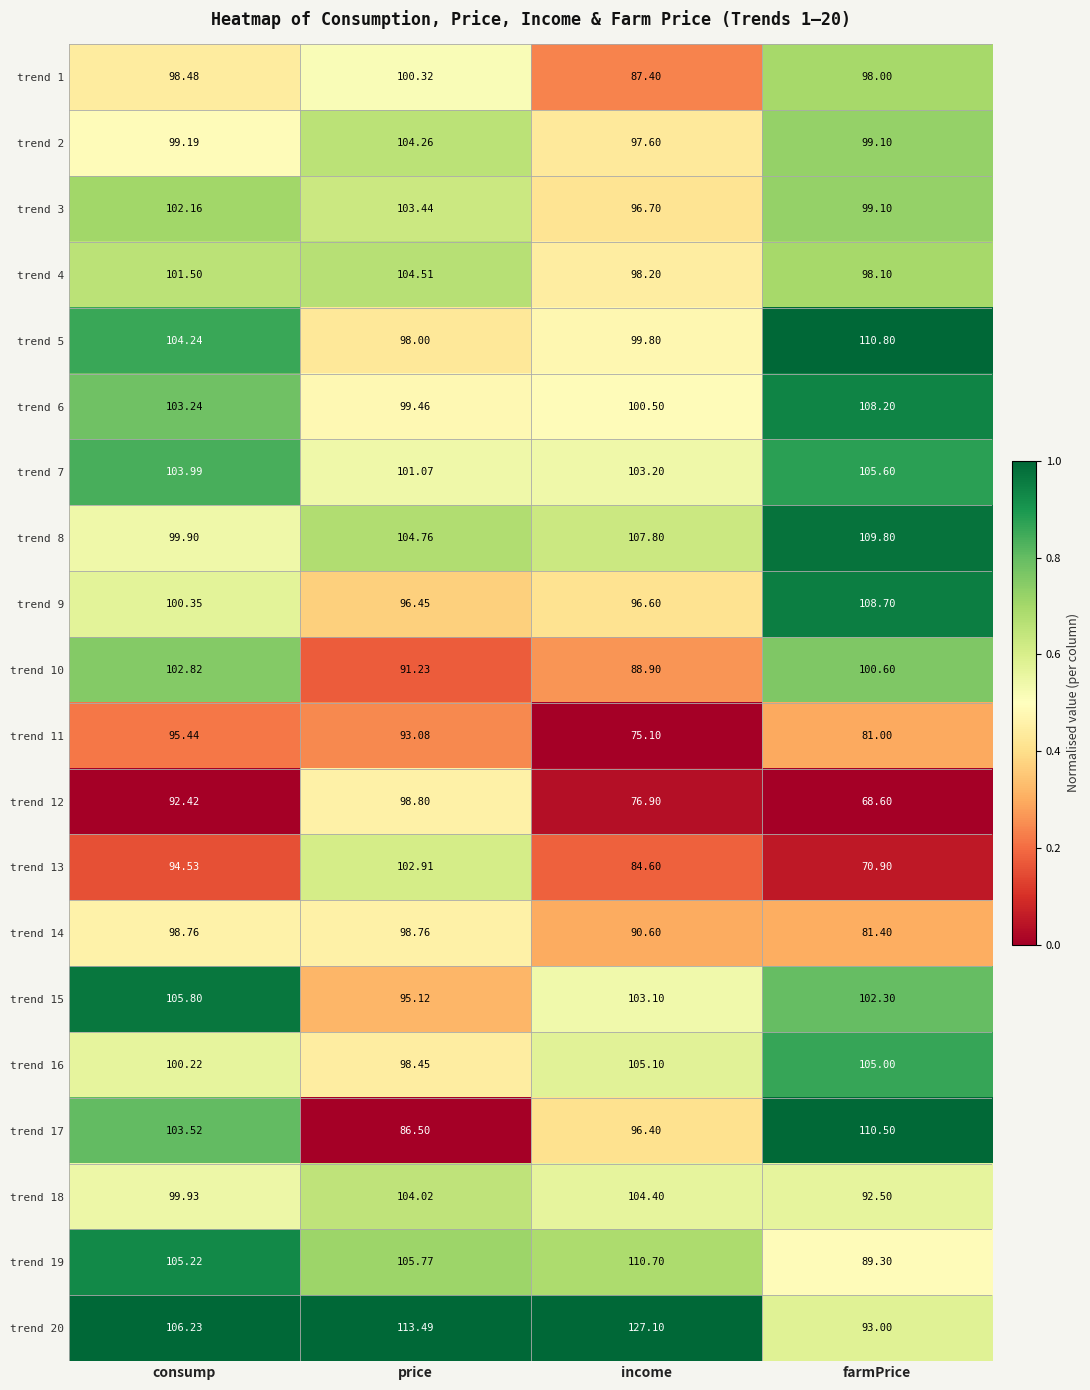

Which series has the largest total across all categories?

trend 20